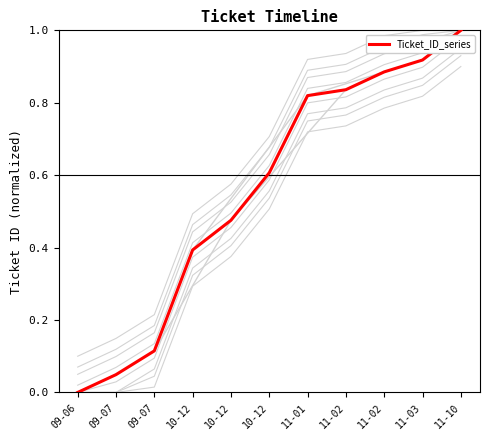

True or false: the data has more than 1 interior local peaks.

False